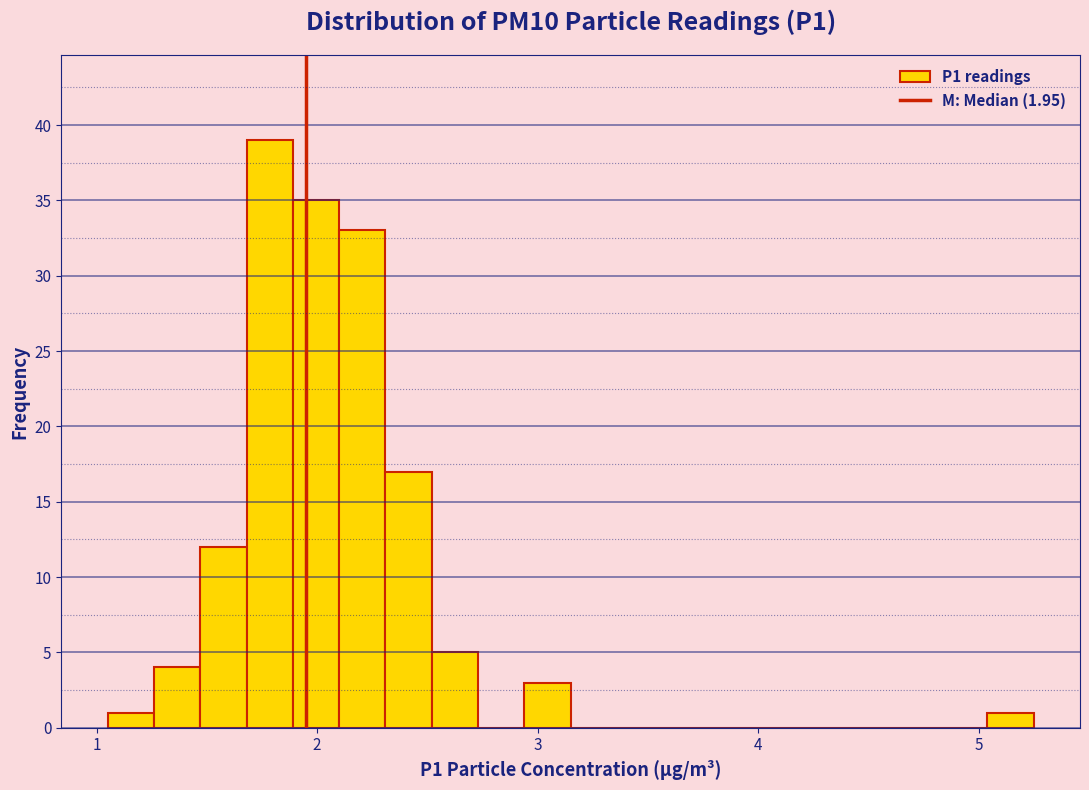

Read against the x-axis, roughly where is the centre of the tallest bar?

1.8